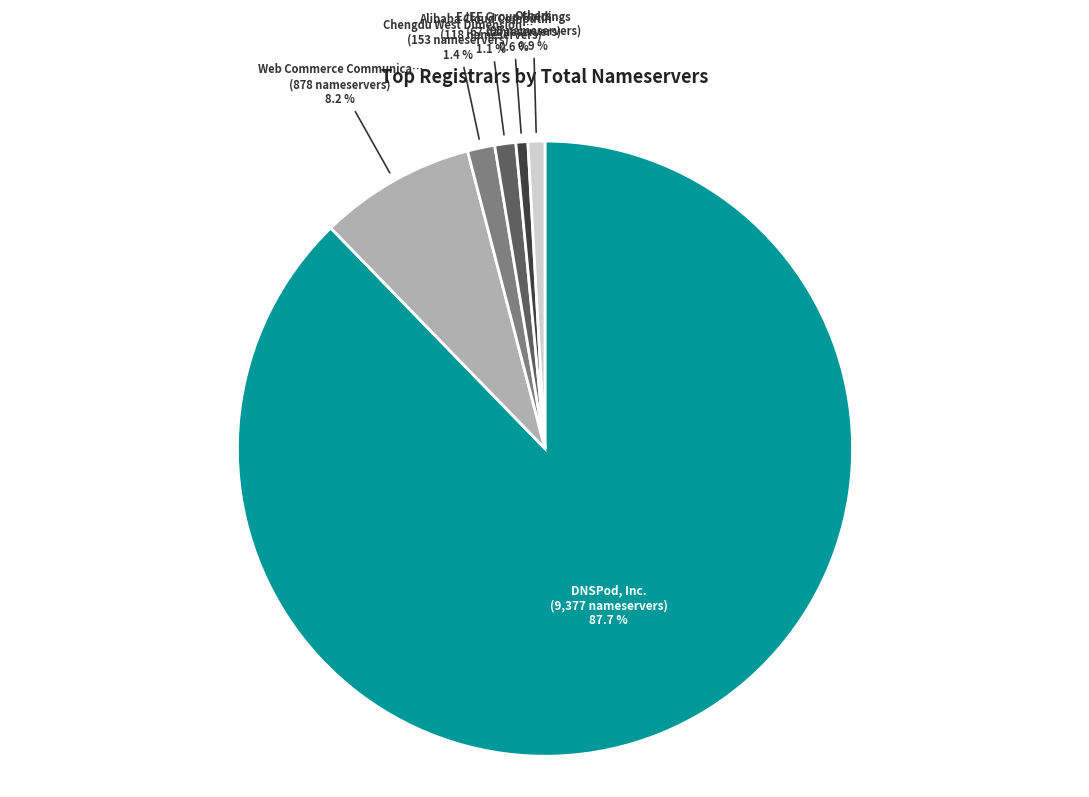

Does any single category account for the majority?

Yes